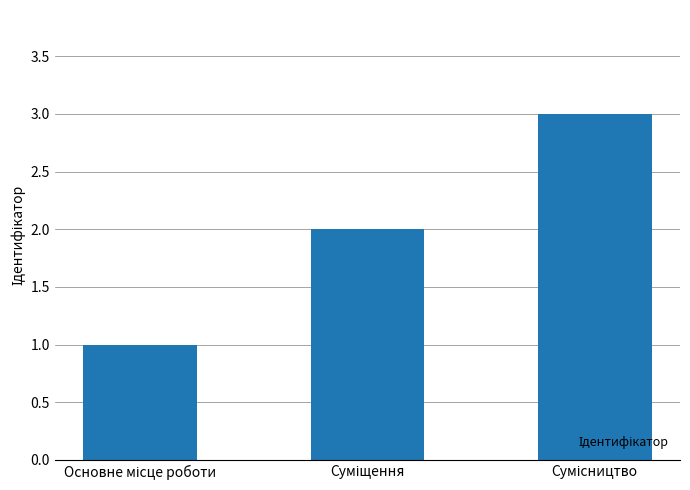

What is the sum of all values?

6